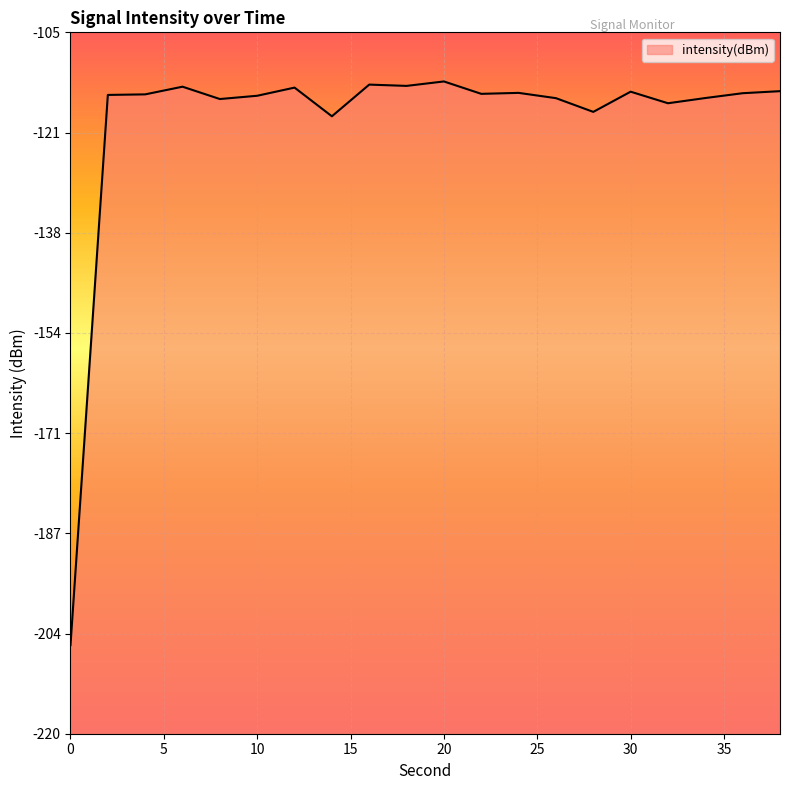

Which has a higher value, 34 or 0?

34